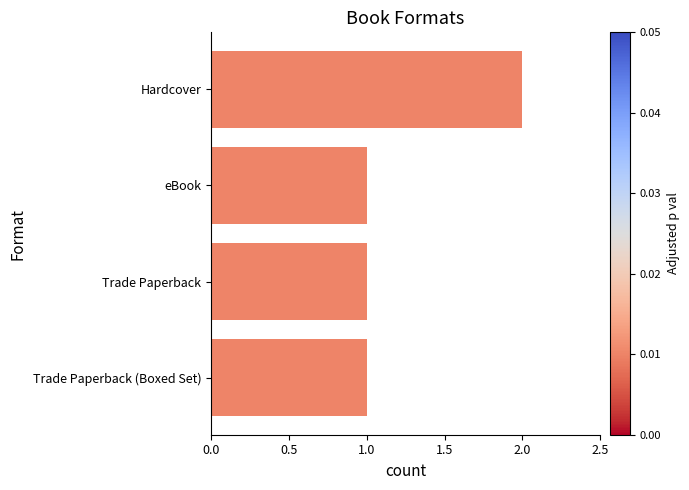

Reading bottom to top, transcribe all the data shown in this chart.

1	1	1	2